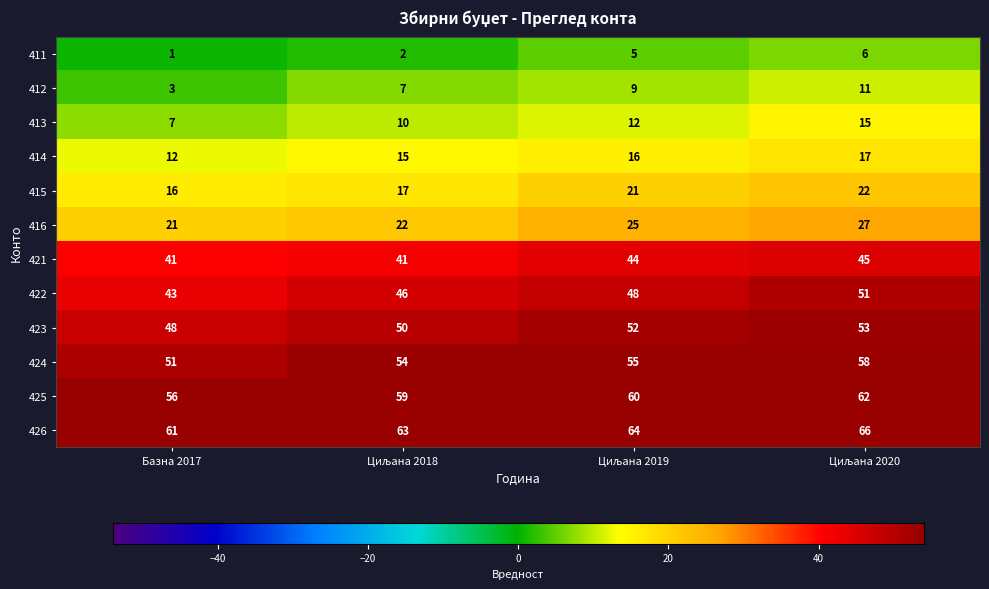

What is the difference between the second highest and minimum values in the 422 series?

5